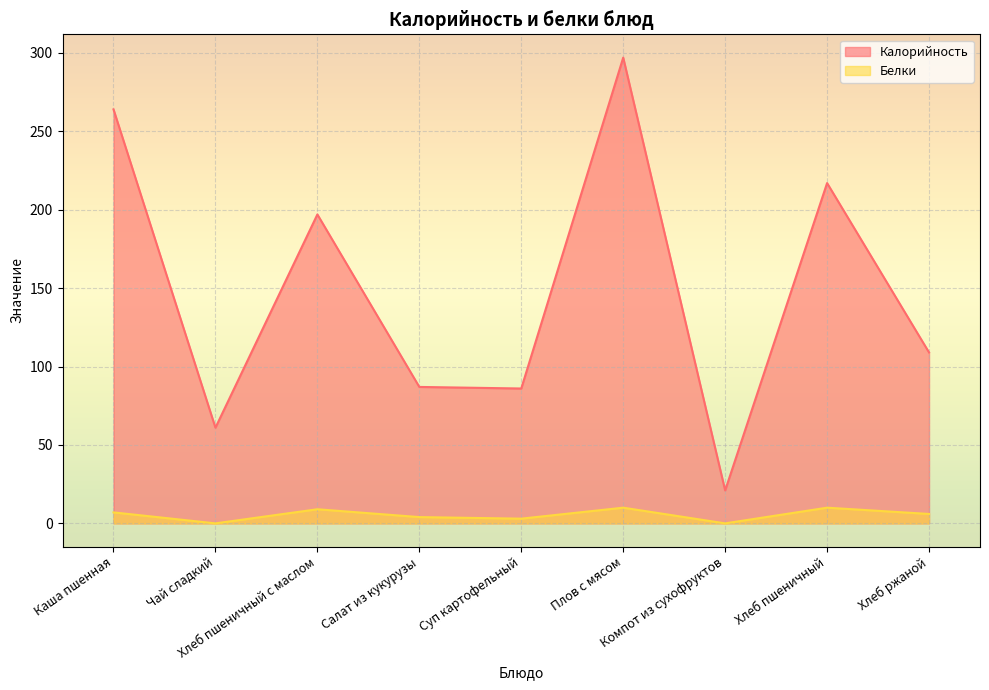

How many values in the Калорийность series exceed 109?

4